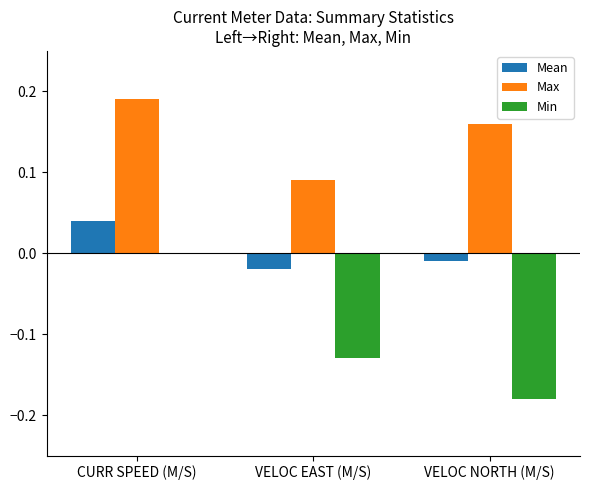

How many categories are shown in the chart?

3